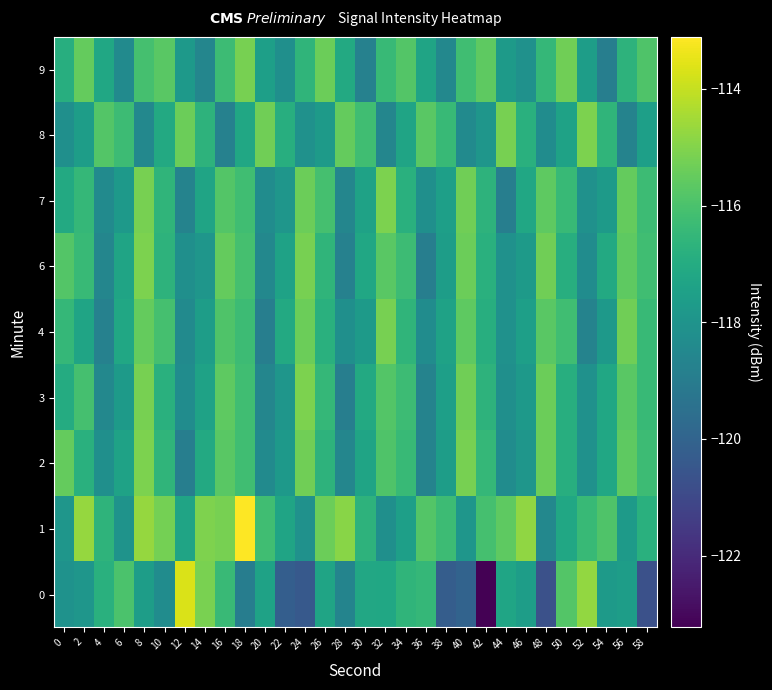

Which category has the lowest value across all series?

42